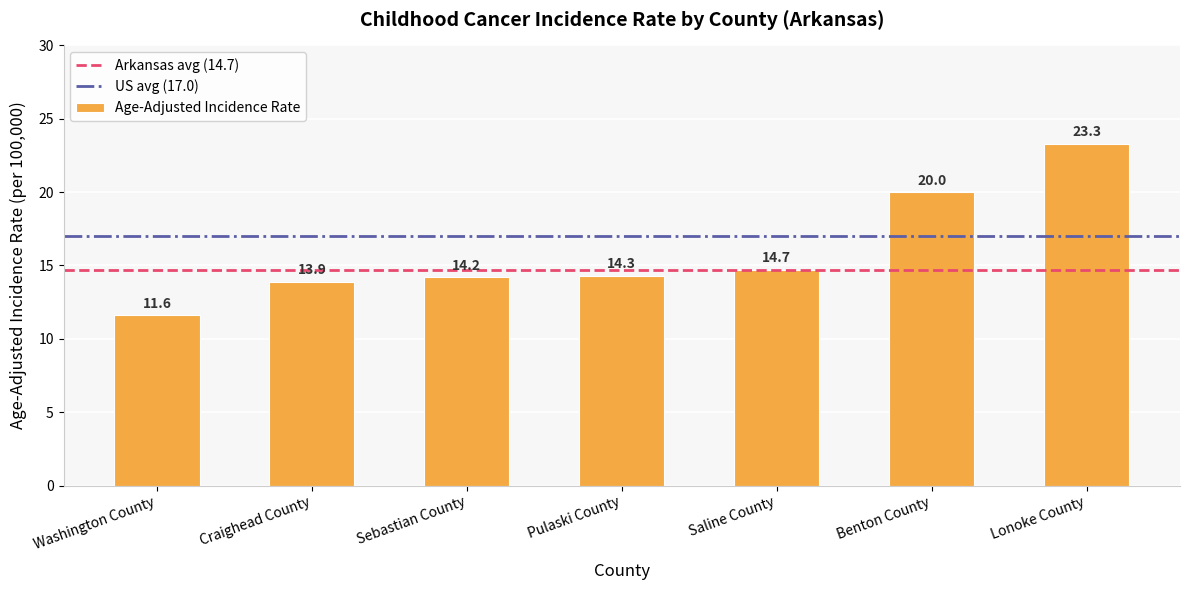

Between Lonoke County and Saline County, which is larger?

Lonoke County